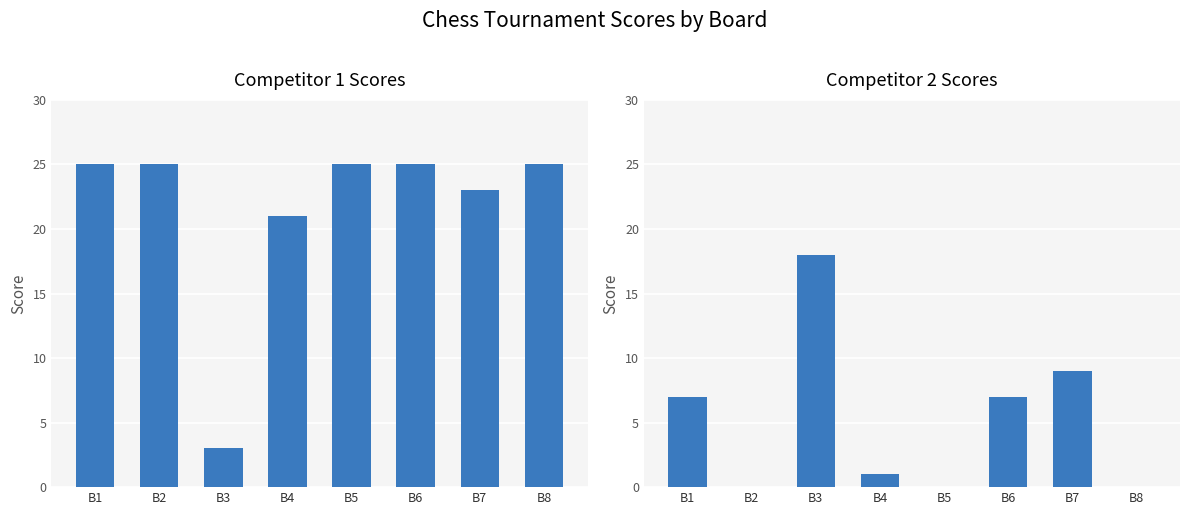

List the labels in order of Score 2 value, smallest first.

B2, B5, B8, B4, B1, B6, B7, B3